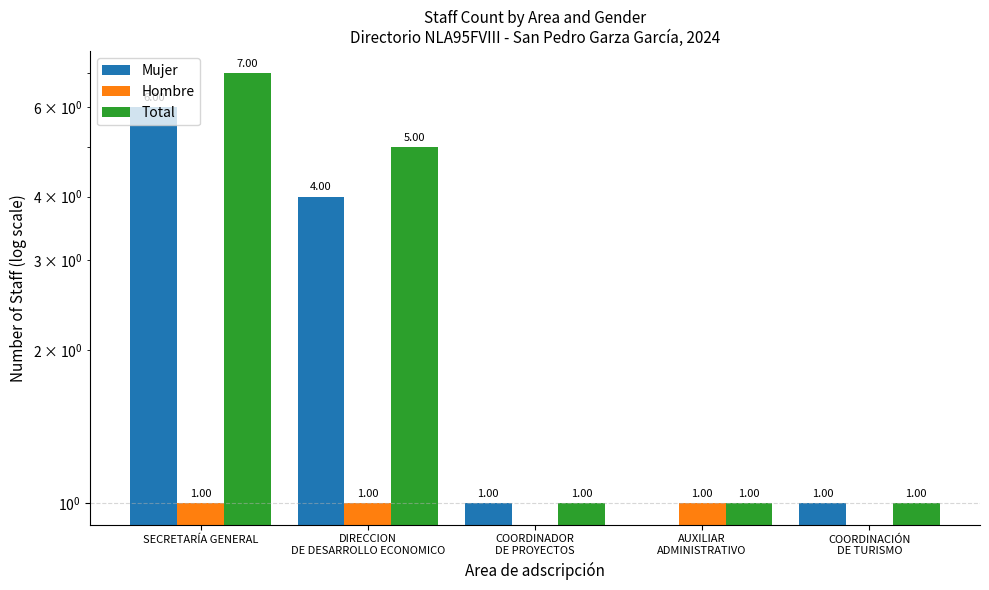

Which series has the largest total across all categories?

Total